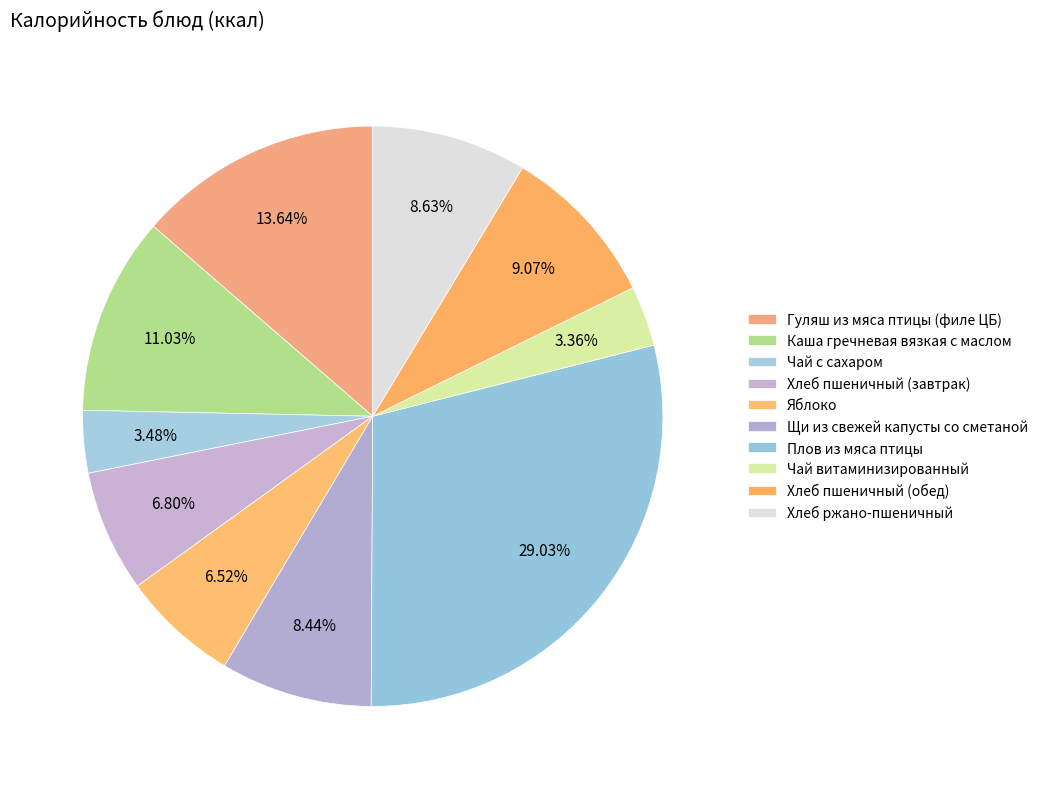

What is the change in value from Яблоко to Хлеб ржано-пшеничный?

+24.2